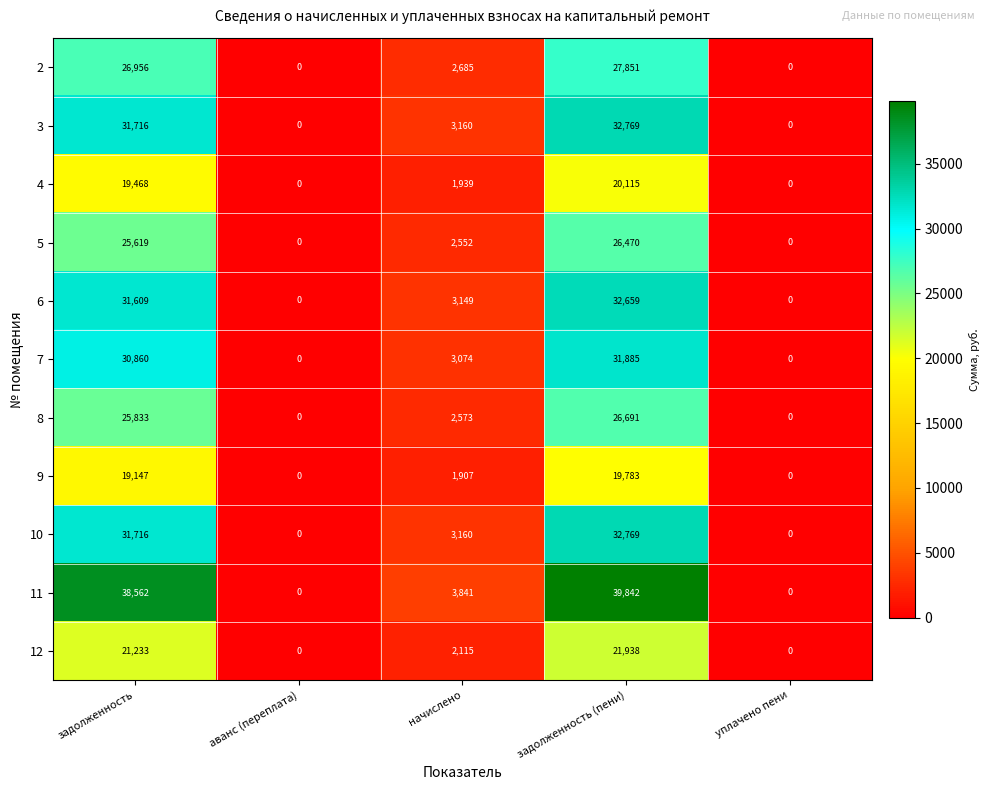

What is the highest value of the 9 series?

19783